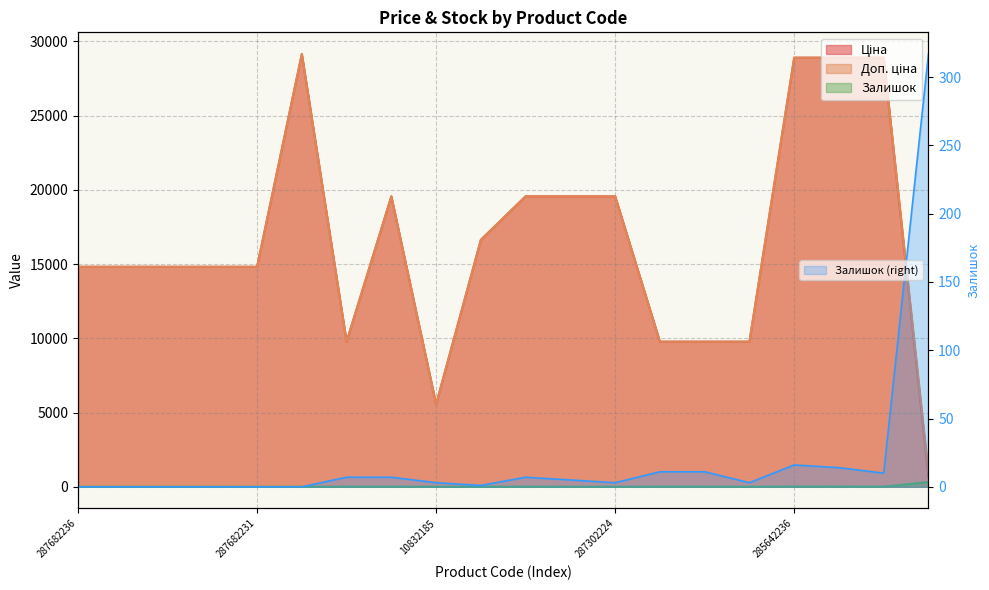

True or false: Ціна and Доп. ціна cross at least once.

False